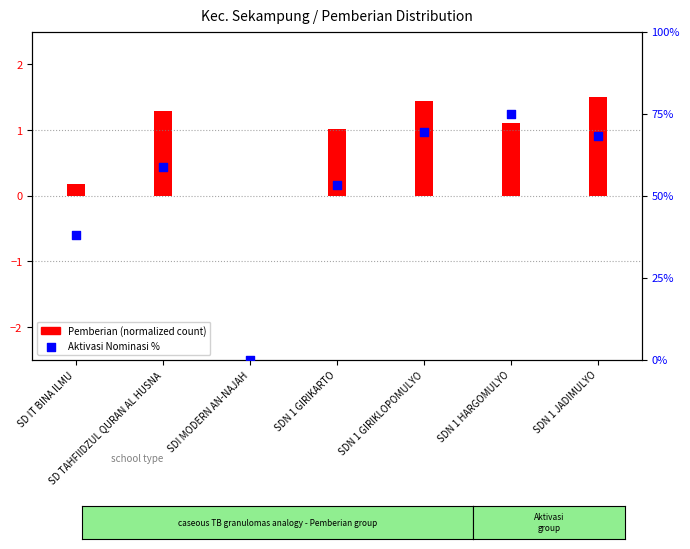

Which series contains the lowest Y value?

Pemberian (normalized)